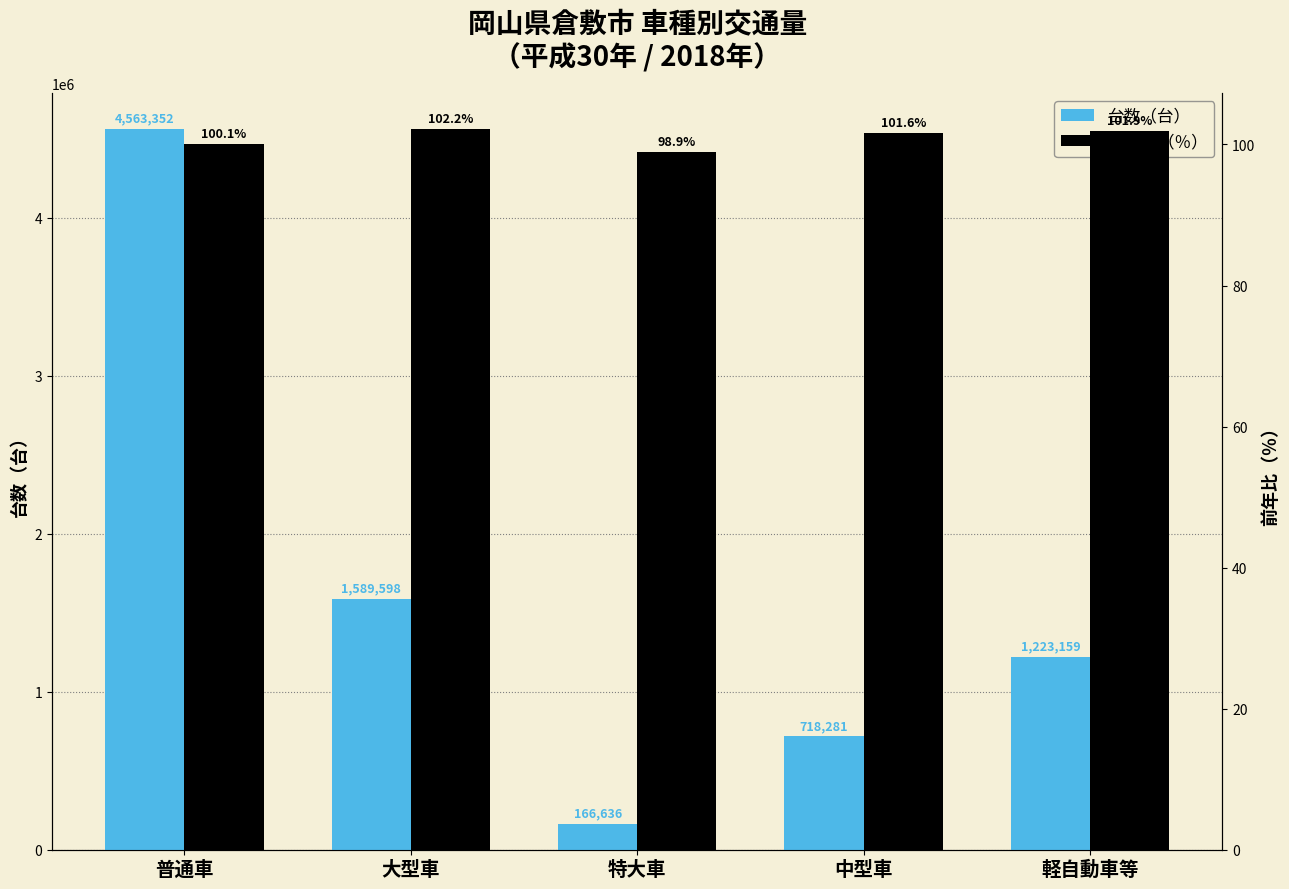

What is the difference between the highest and lowest values at 軽自動車等?

1223057.1